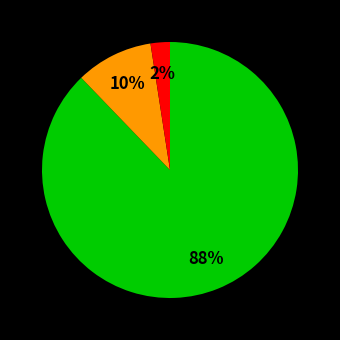

Does any single category account for the majority?

Yes